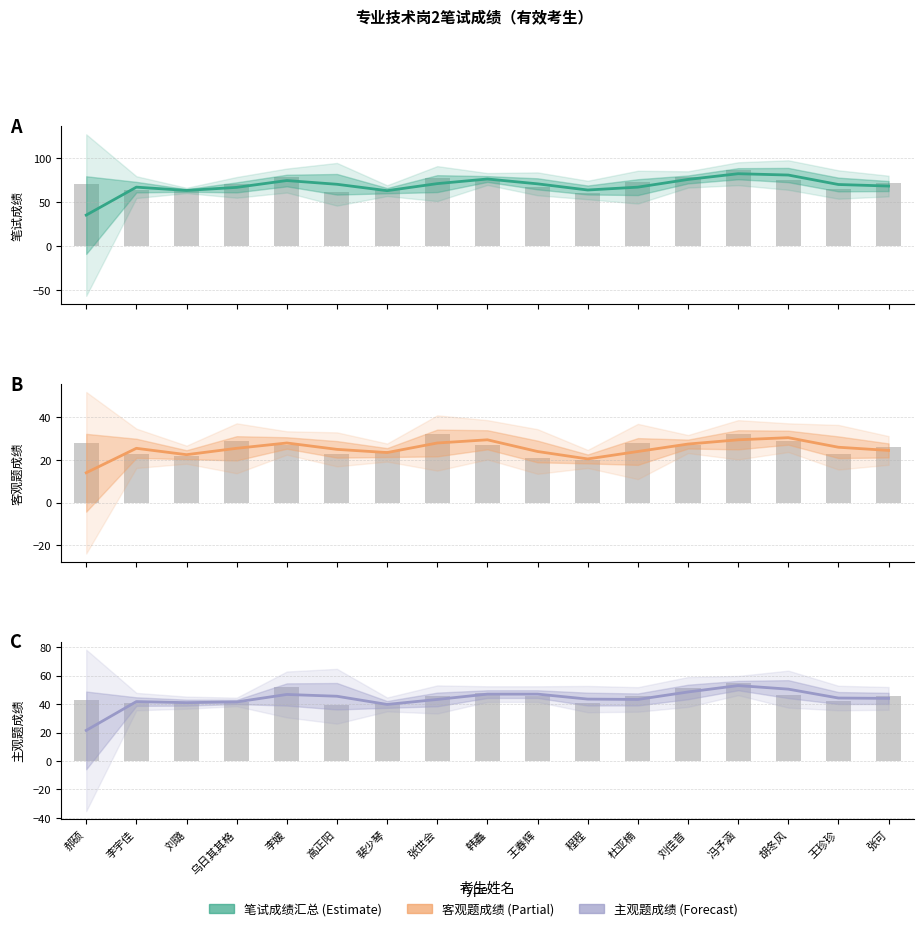

How many categories are shown in the chart?

17